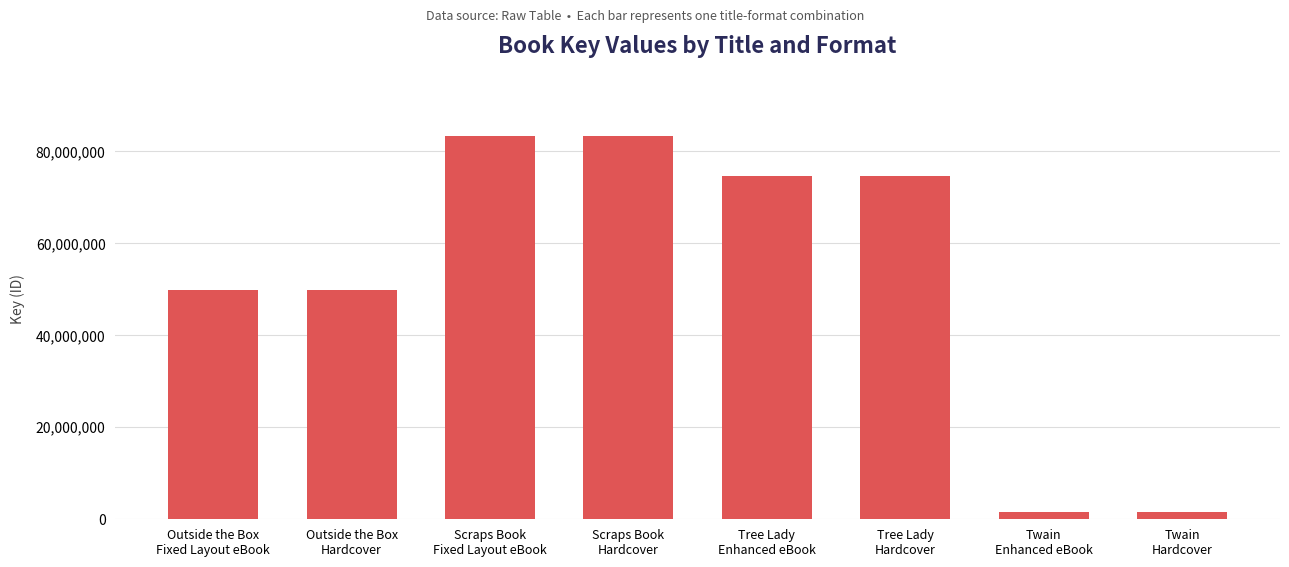

What is the sum of the values at Scraps Book
Hardcover and Scraps Book
Fixed Layout eBook?

166861924